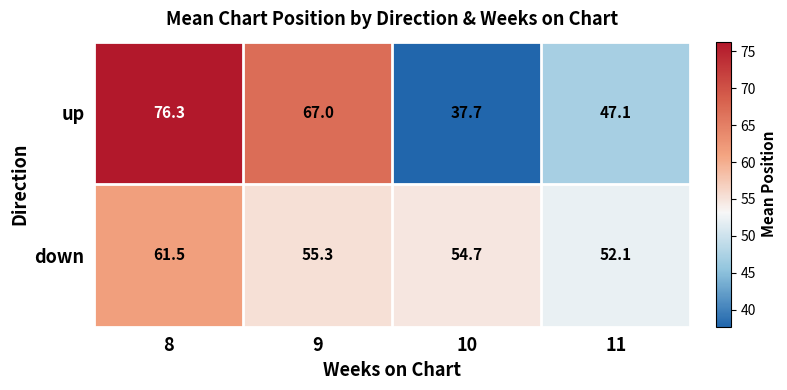

What is the difference between the maximum and minimum values in the up series?

38.6